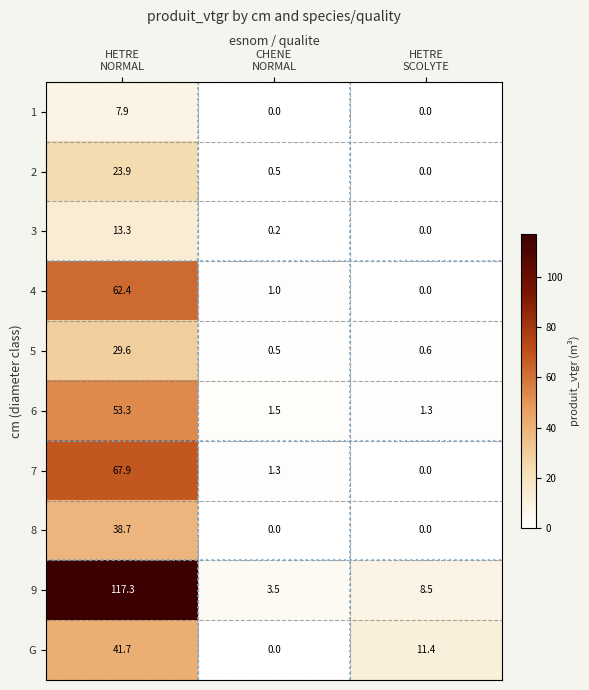

Which series has the largest total across all categories?

9